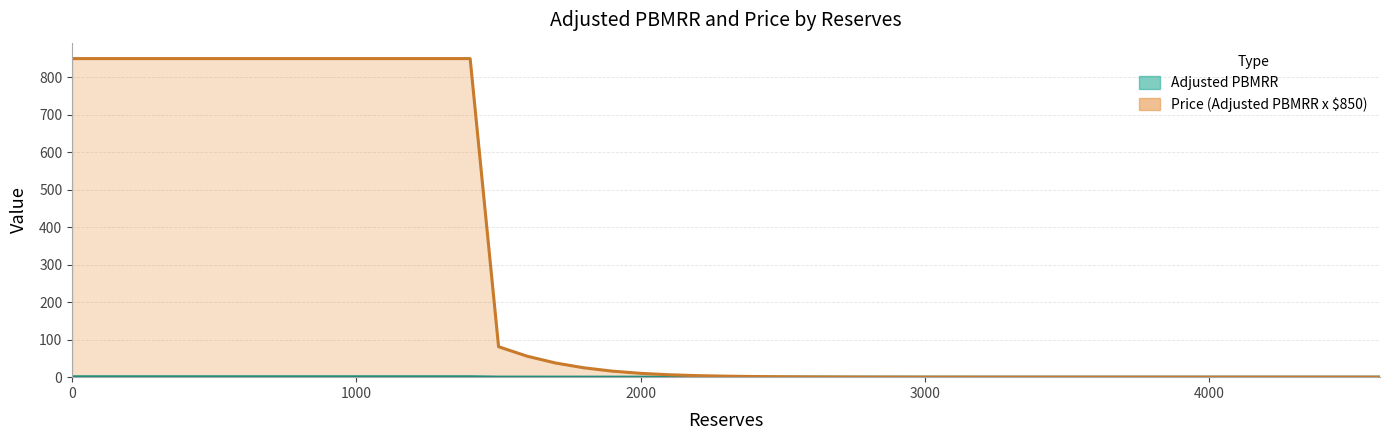

What is the average value of the adjusted_pbmrr series?

0.1